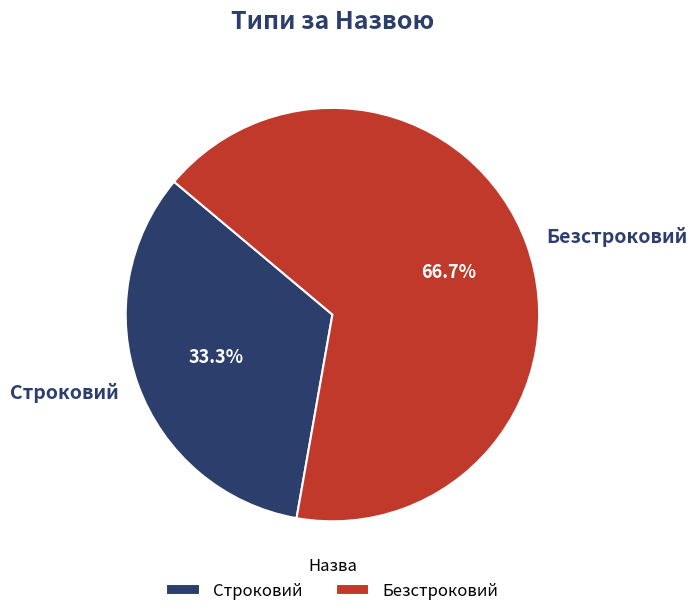

How much of the chart is everything except Безстроковий?

33.3%